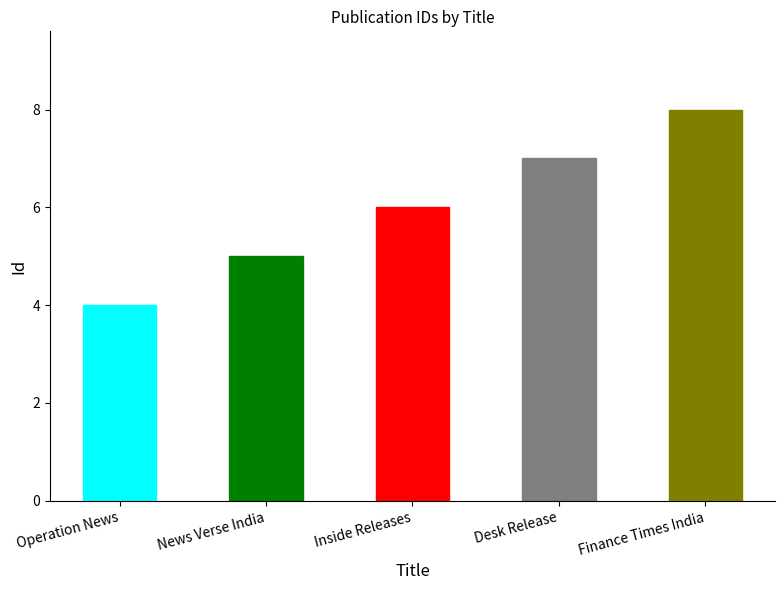

How many data points are less than 6?

2